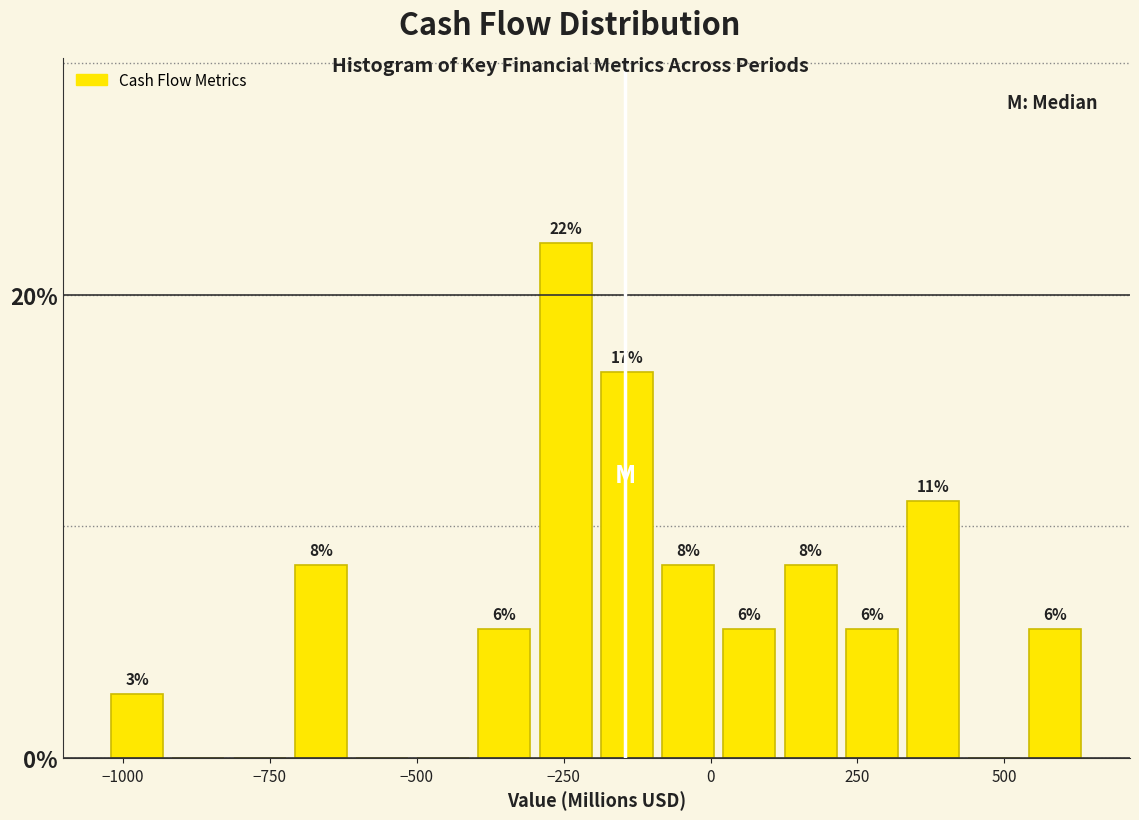

Around what value on the x-axis is the tallest bar? Give the approximate position of its centre, as read against the axis.

-250